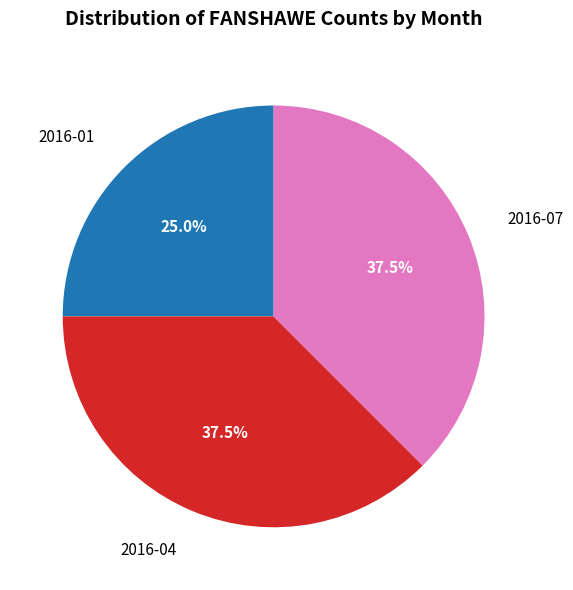

What percentage do 2016-07 and 2016-01 together represent?

62.5%